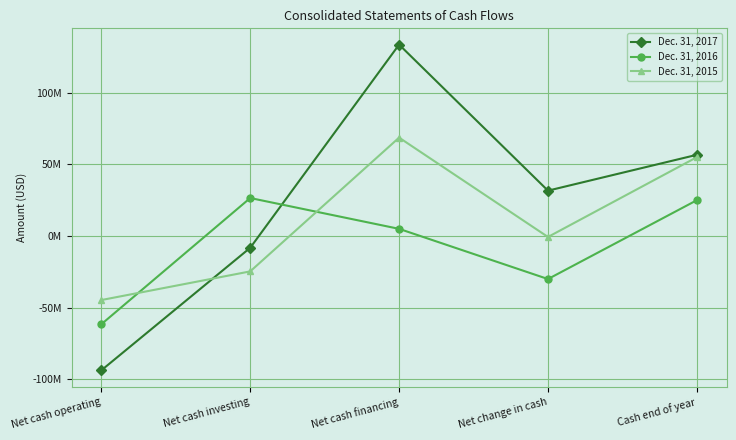

At which category does the chart reach its peak across all series?

Net cash financing